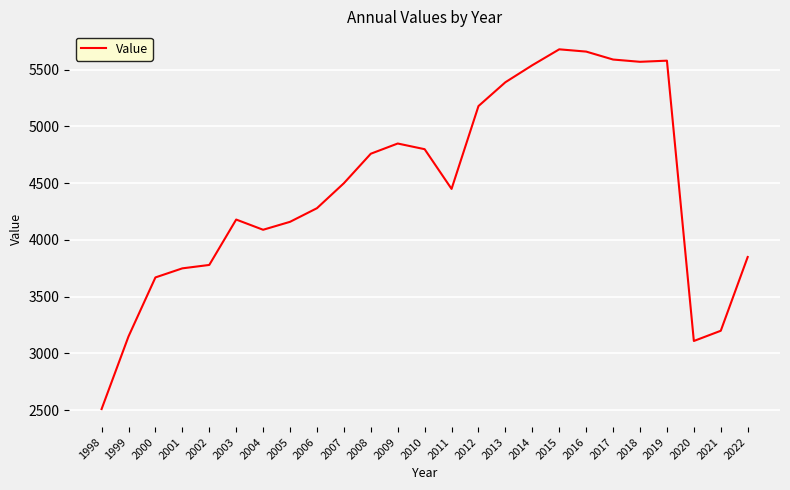

How many lines are shown in the chart?

1